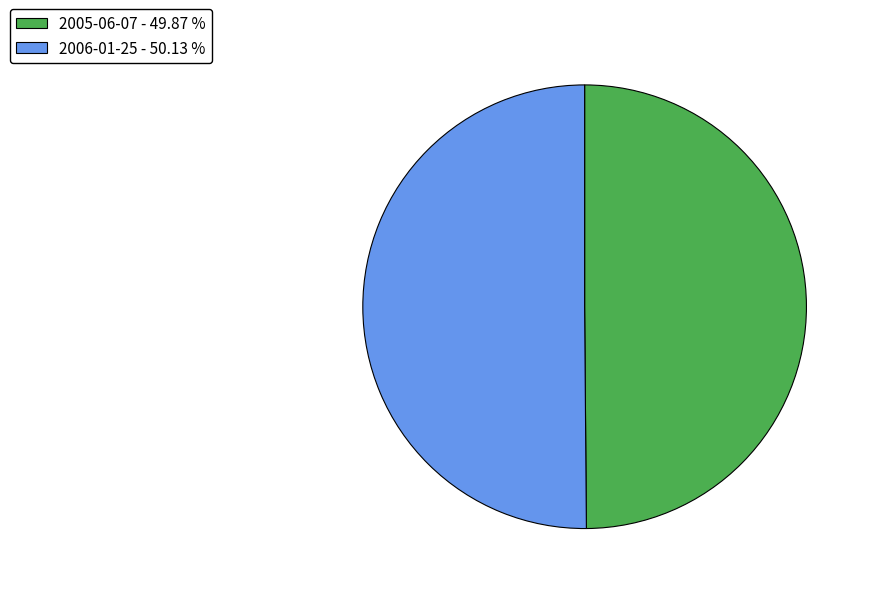

True or false: 2005-06-07 accounts for 50% of the total.

True